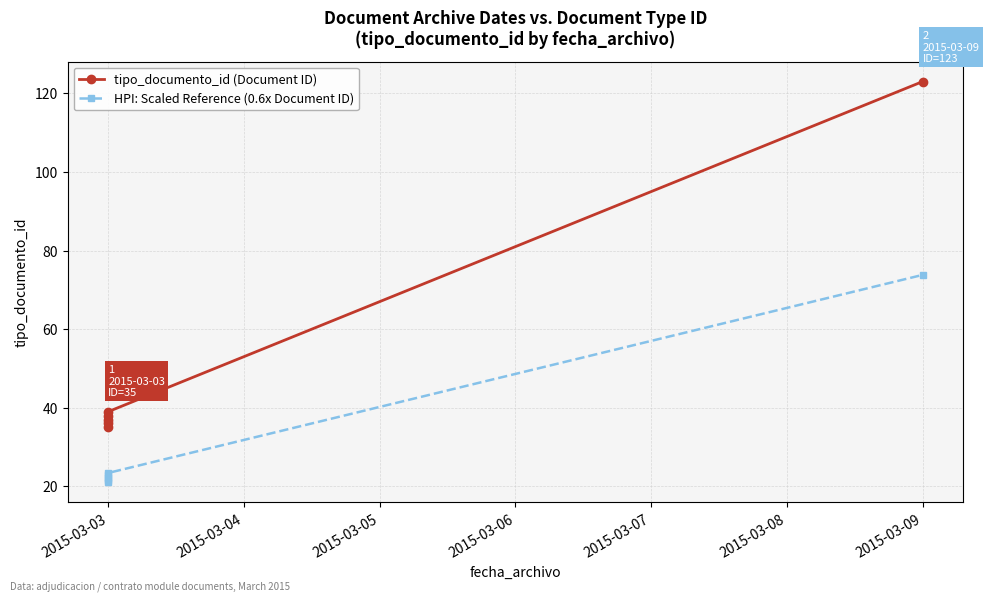

What is the average value of the HPI: Scaled Reference (0.6x Document ID) series?

30.8